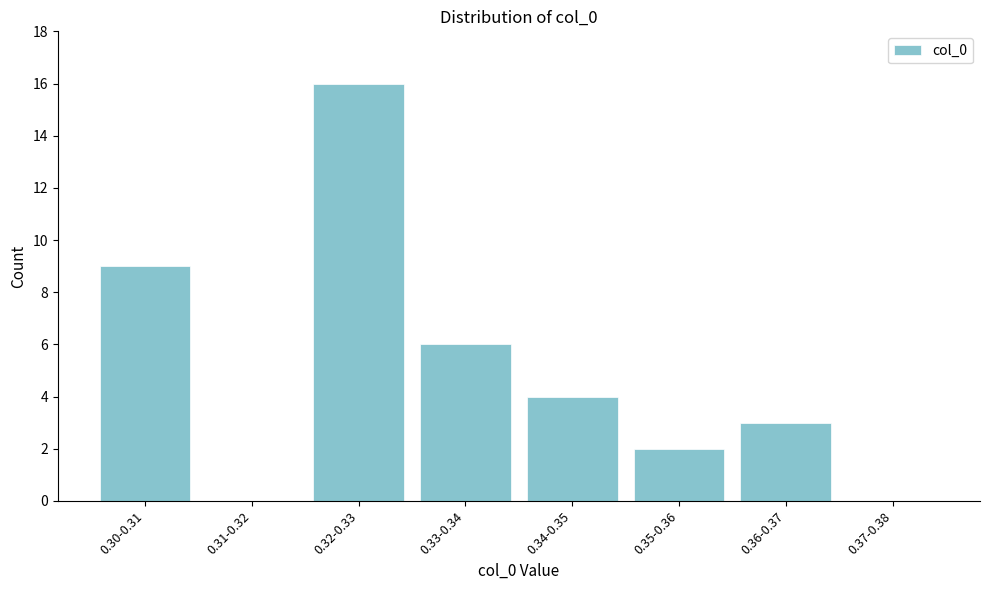

Reading left to right, what are all the values shown in this chart?

0.30-0.31=9	0.31-0.32=0	0.32-0.33=16	0.33-0.34=6	0.34-0.35=4	0.35-0.36=2	0.36-0.37=3	0.37-0.38=0